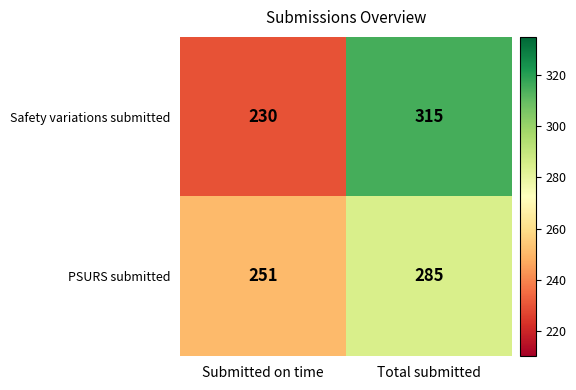

What is the approximate value of PSURS submitted at Total submitted, to the nearest 5?

285